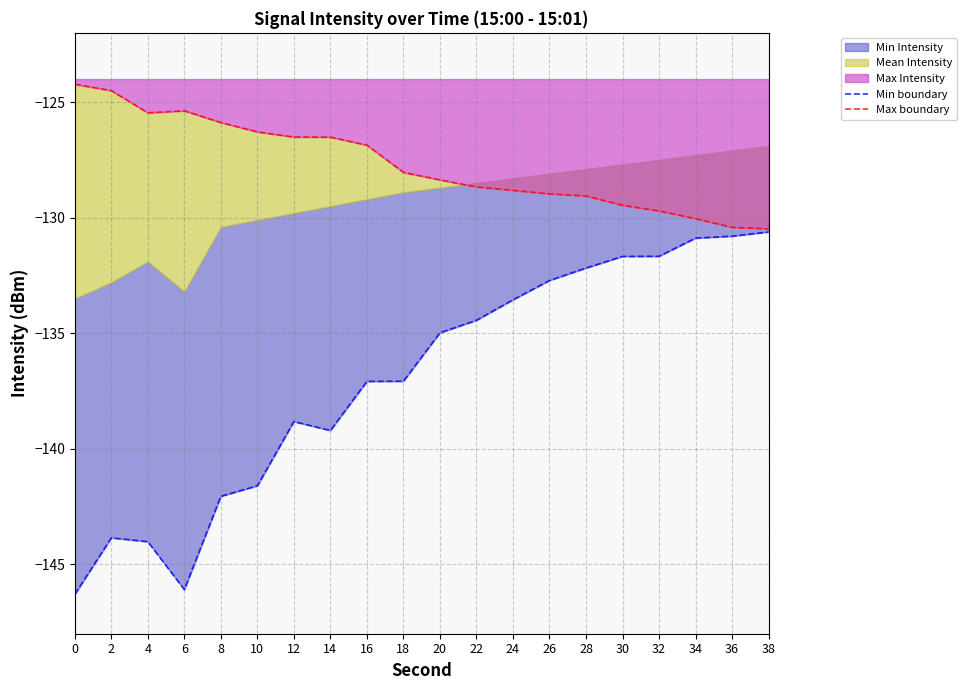

The Min boundary series shows -132.7 at 26. True or false?

True